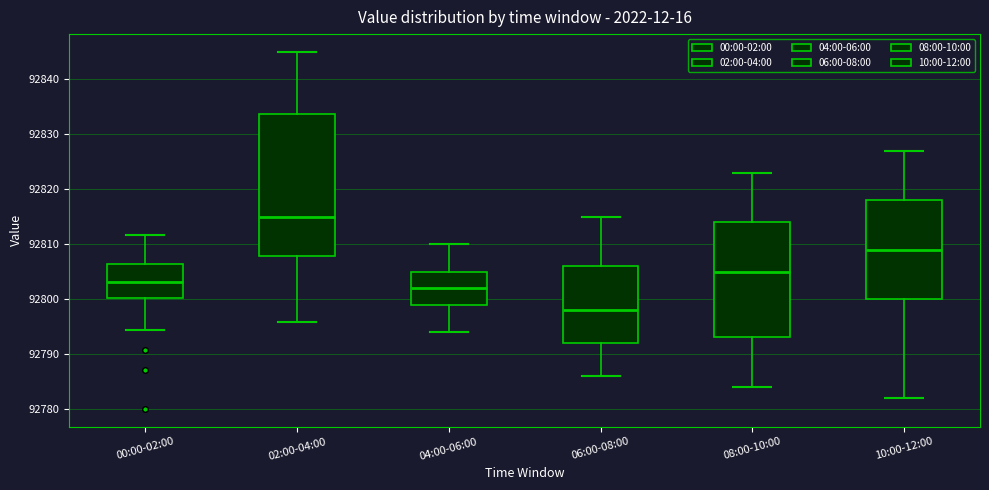

Which box has the highest median line?

02:00-04:00